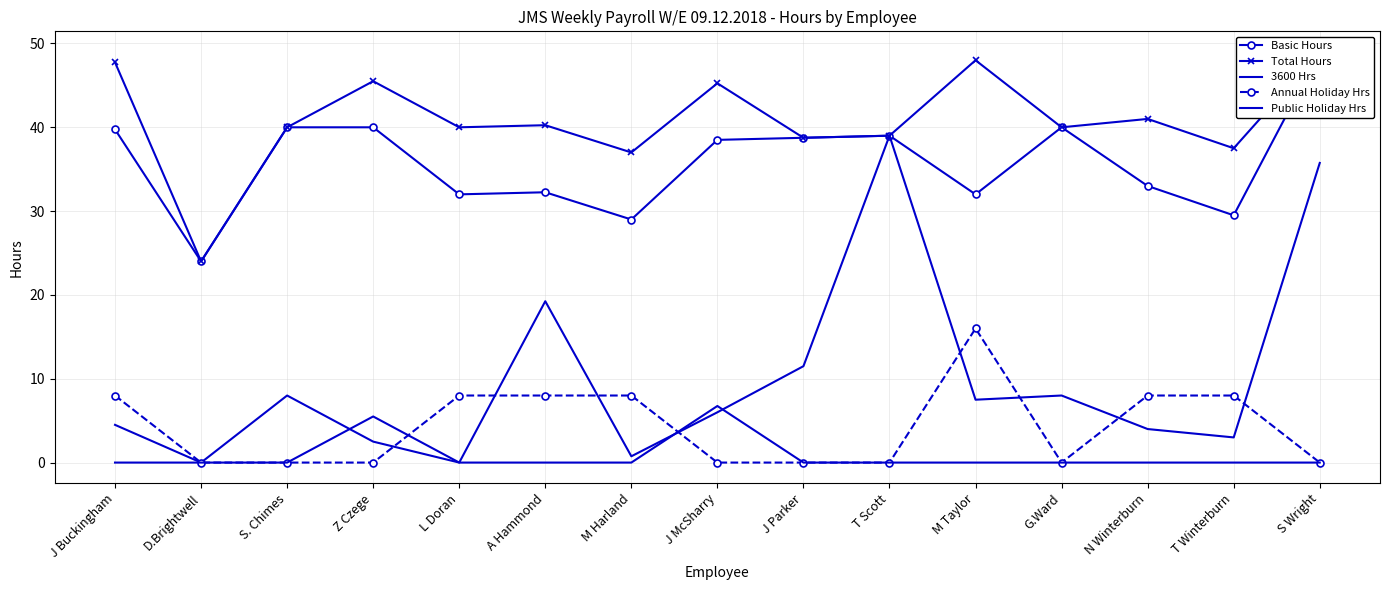

Does the chart have visible grid lines?

Yes